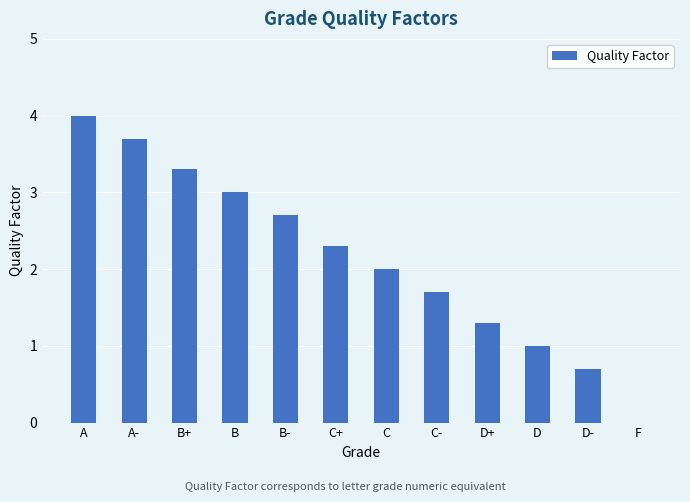

The value at F is 0.0. True or false?

True